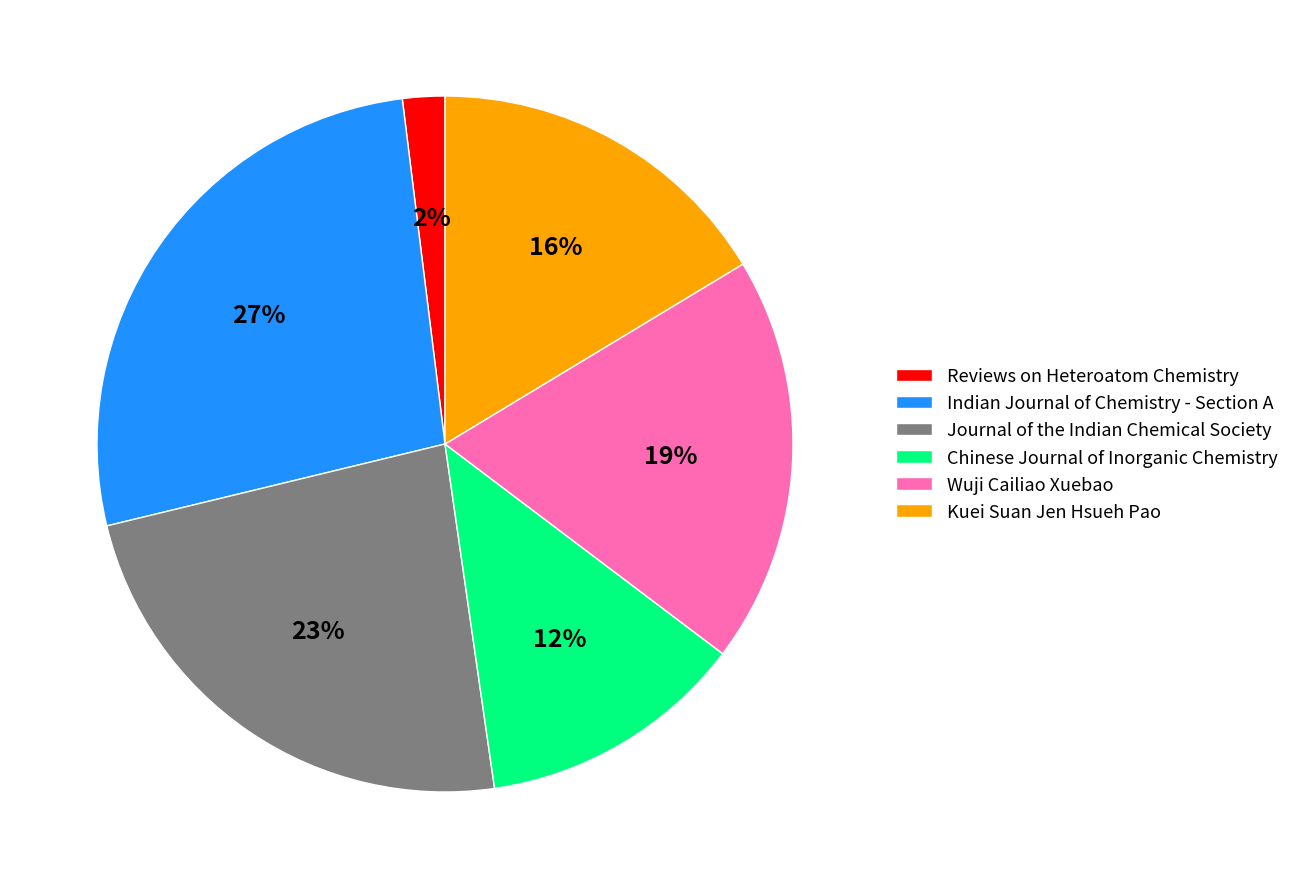

How many segments does this pie chart have?

6